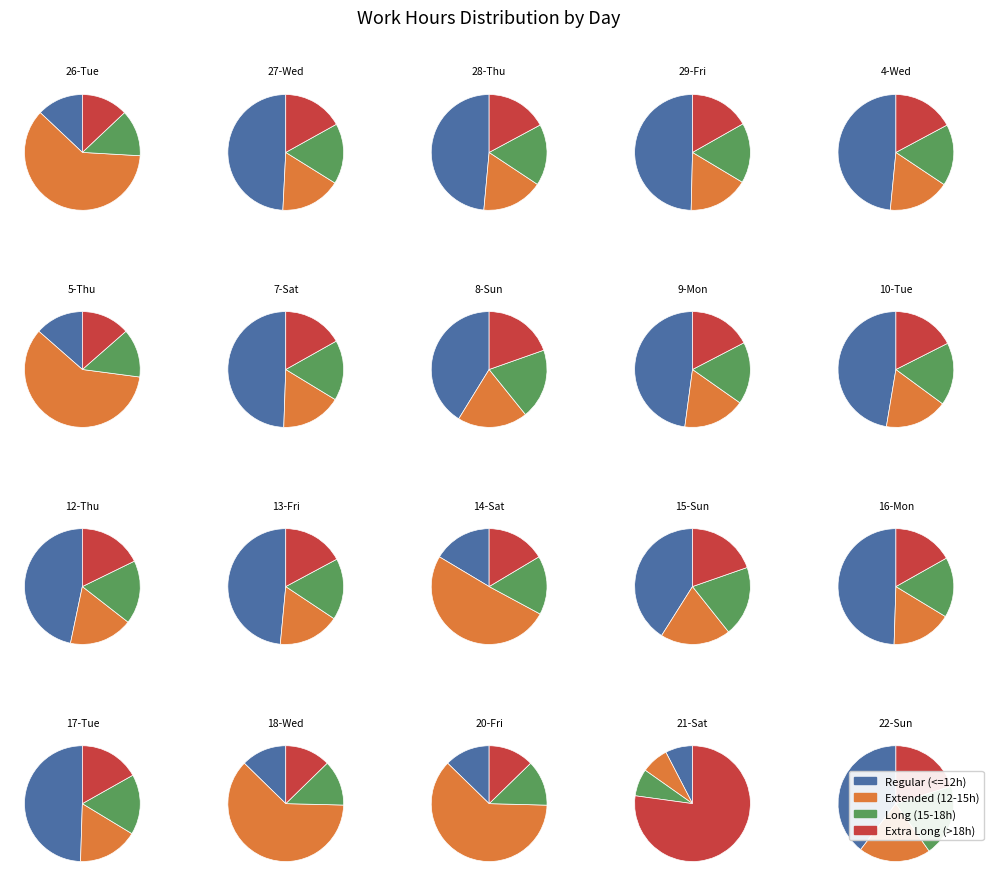

To the nearest percent, what is the combined percentage of 17 and hours?

12%